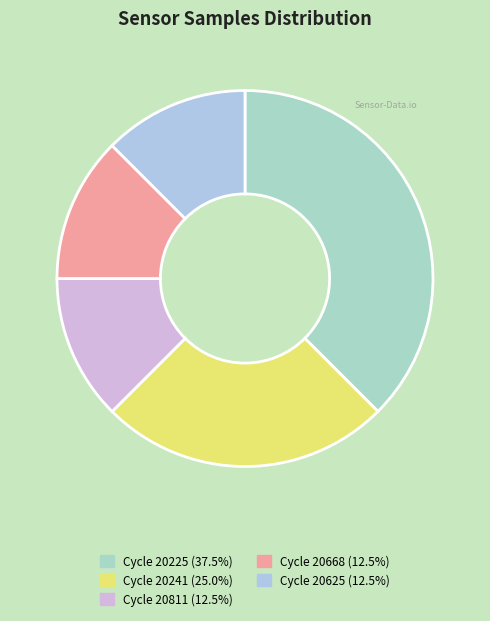

Which category has the biggest portion of the pie?

20225